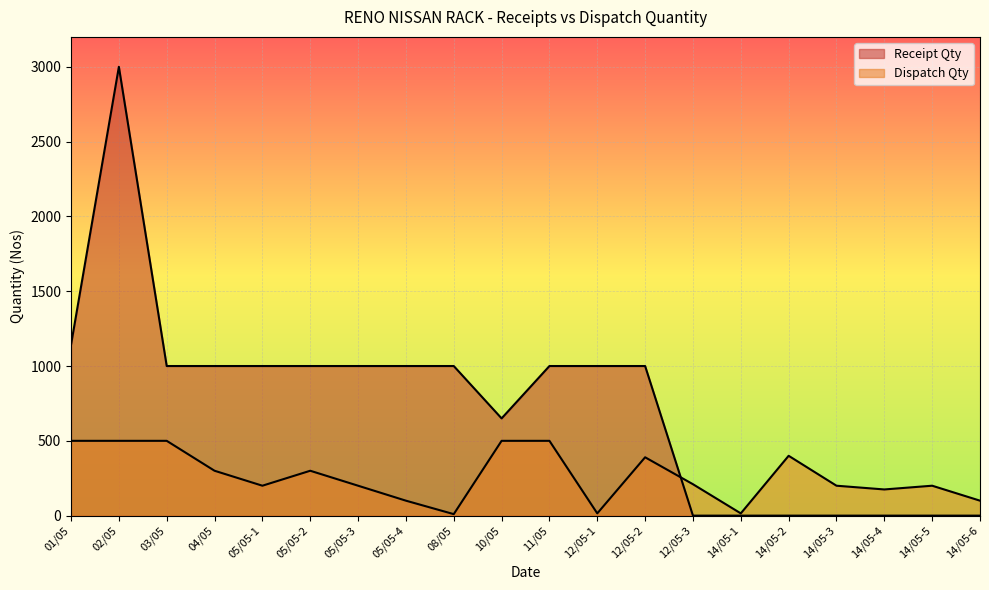

Which has a higher value, 12/05-1 or 14/05-3?

14/05-3